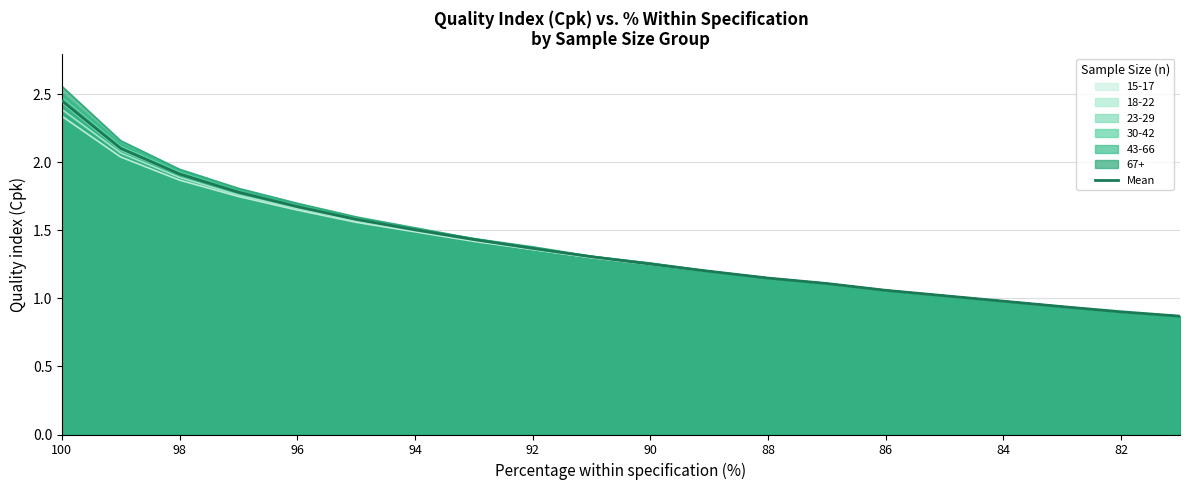

What is the minimum value shown in the chart?

0.9